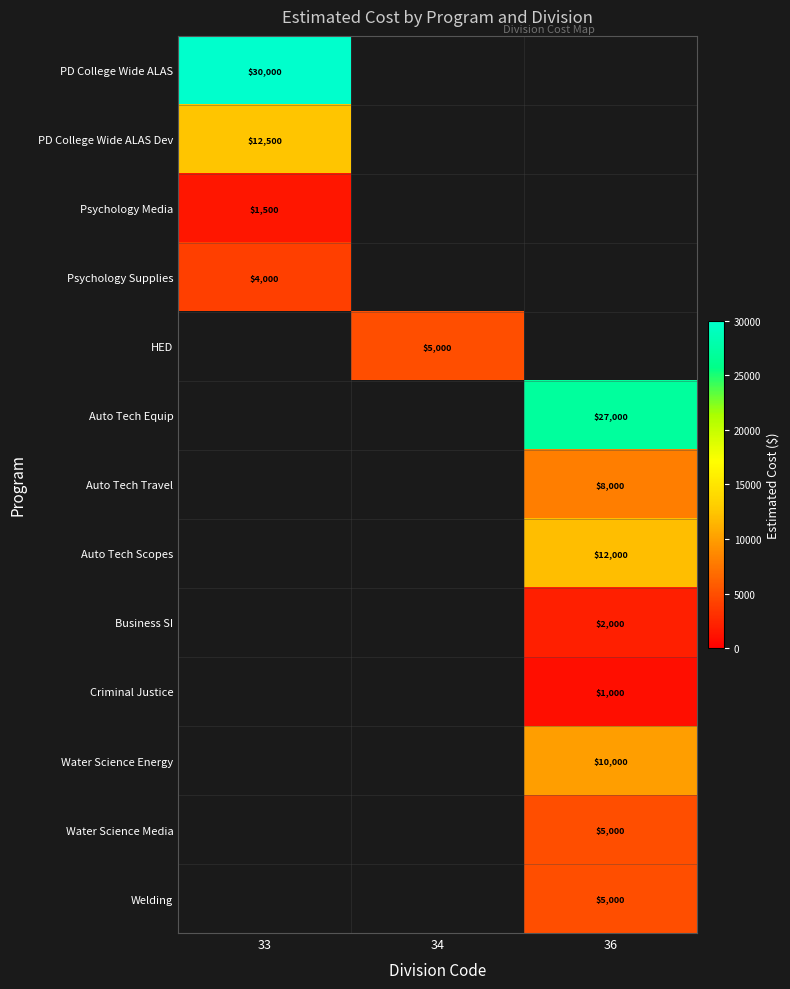

True or false: Auto Tech Equip has a value of 27000 at 36.

True